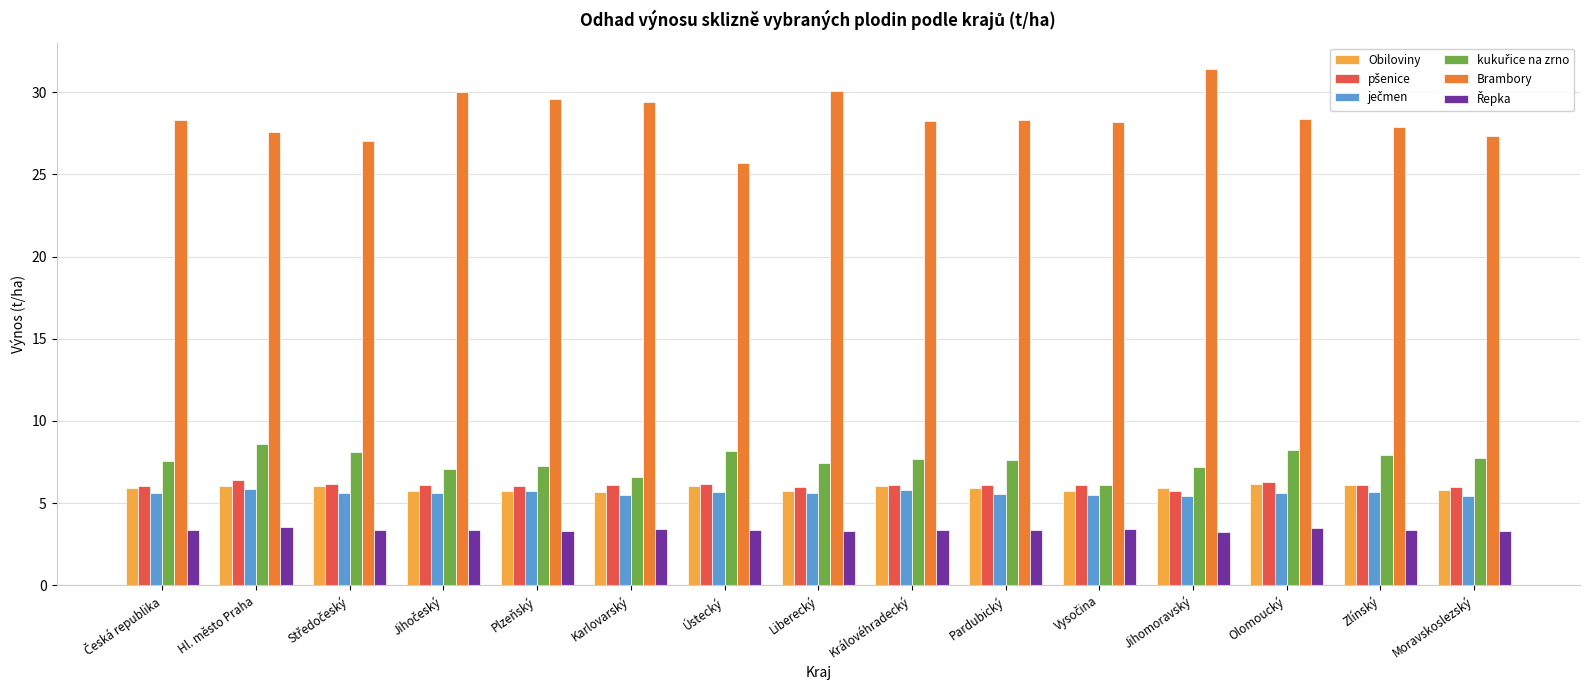

How many bars are there in total?

90